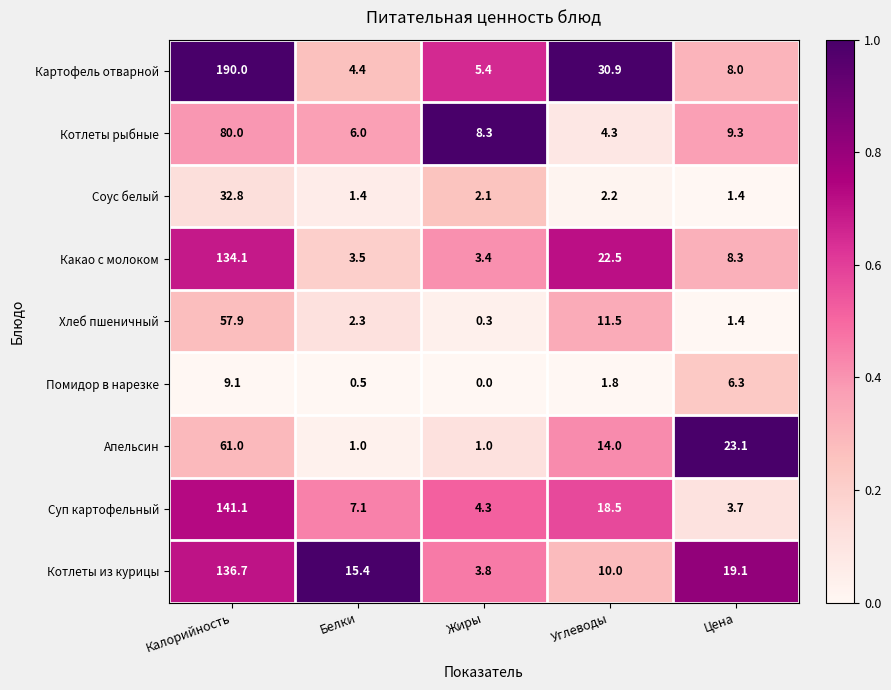

At Белки, list the series in order from smallest to largest.

Помидор в нарезке, Апельсин, Соус белый, Хлеб пшеничный, Какао с молоком, Картофель отварной, Котлеты рыбные, Суп картофельный, Котлеты из курицы